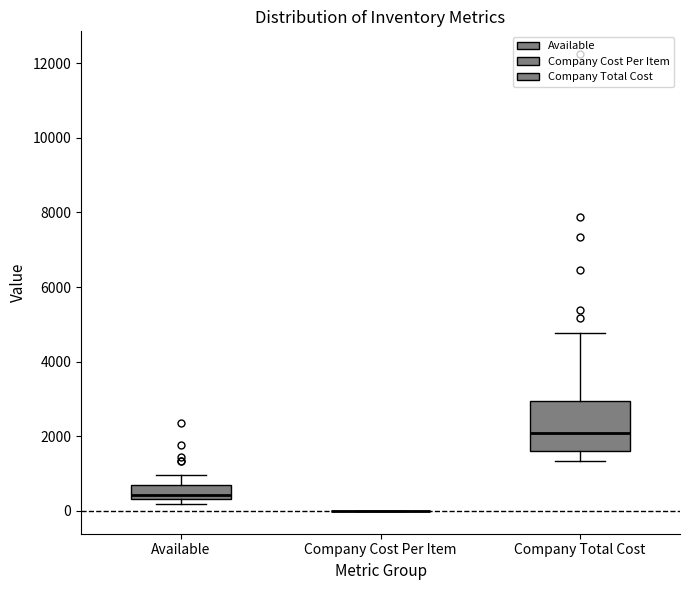

Reading left to right, transcribe this box plot: for each box, give where its median line is, the range the box spans, and where its two whiskers end, as read against the y-axis. The values are not printed on the chart, so give them approximately, as read against the axis.

Available: median 400 (just above the box's lower edge), box 400 to 800, whiskers 200 to 1000
Company Cost Per Item: box collapsed to a line at 0, whiskers 0 to 0
Company Total Cost: median 2000, box 1600 to 3000, whiskers 1400 to 4800